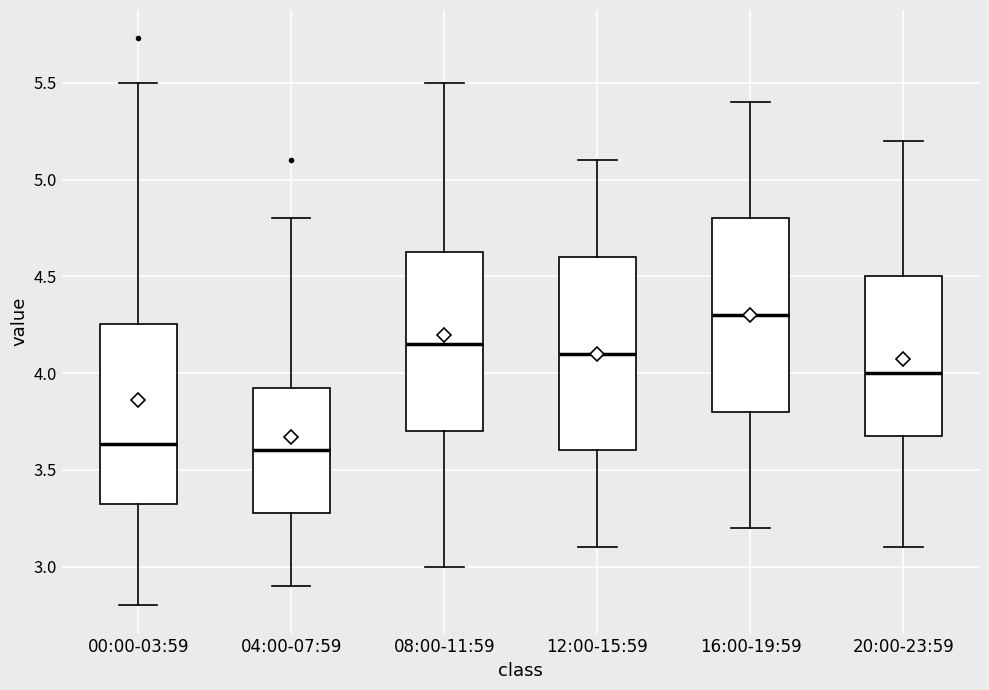

Where is the lower edge of the box for 00:00-03:59 on the y-axis? The values are not printed on the chart, so give them approximately, as read against the axis.

3.30